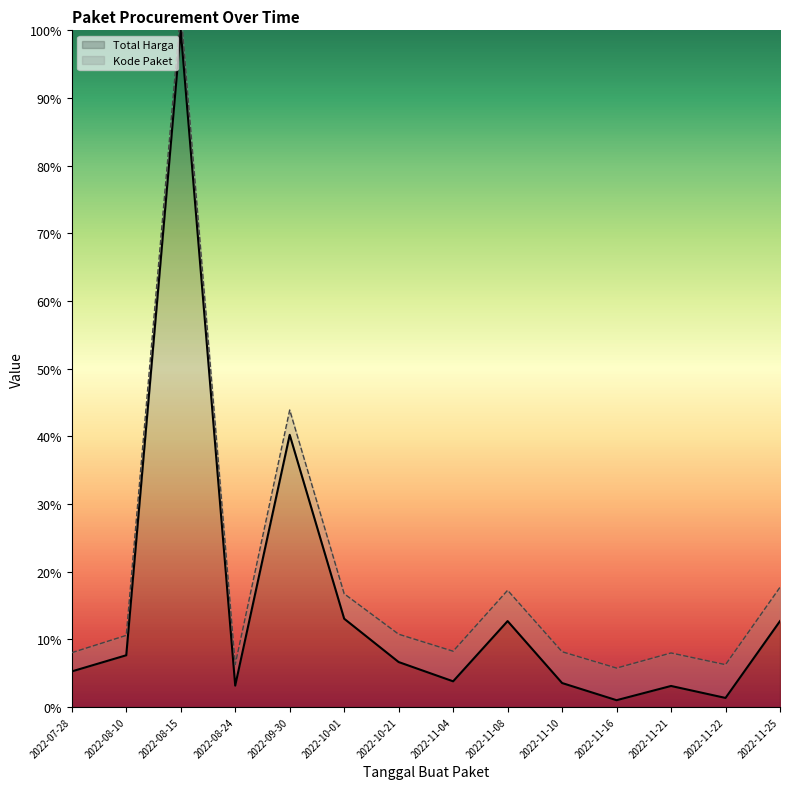

Where is the data nearest to the value 50?

2022-09-30